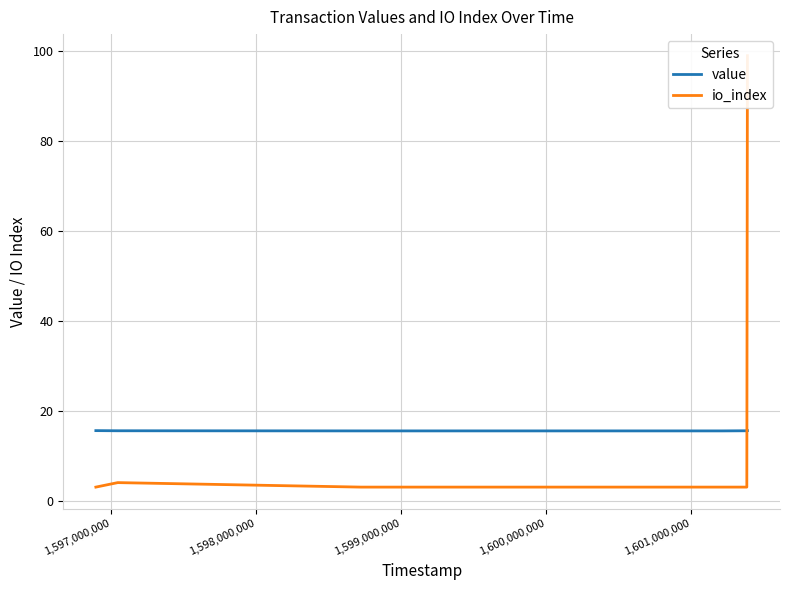

Which series ends up on top after the final intersection of io_index and value?

io_index